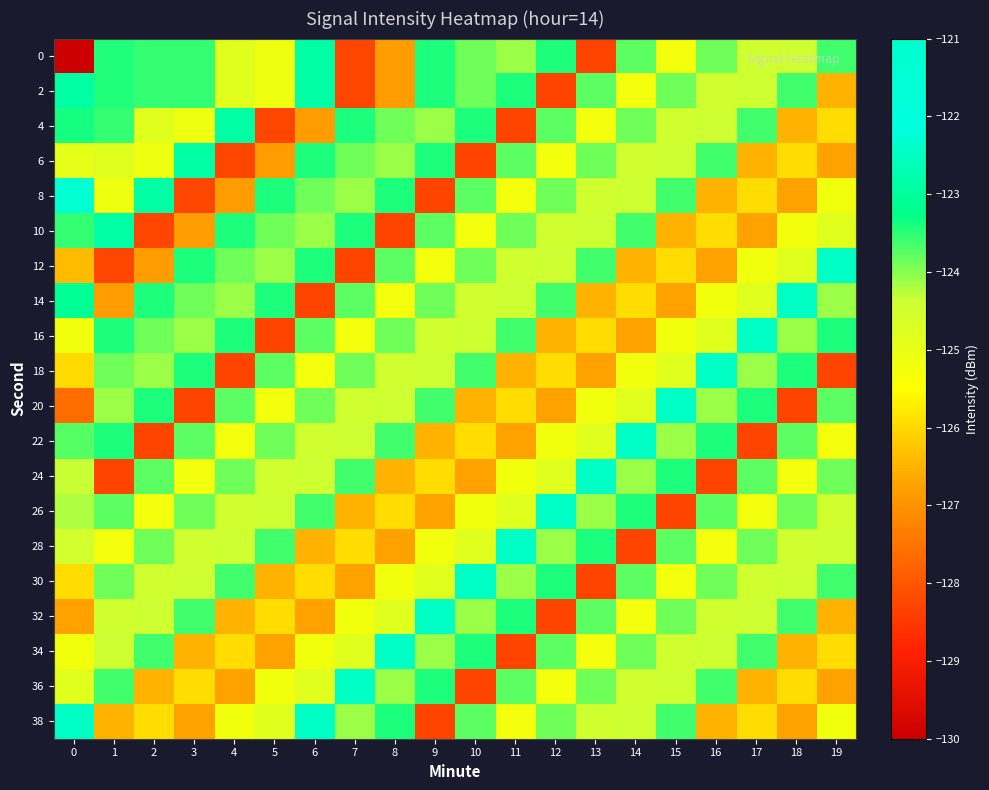

At how many categories does at least one series exceed -126?

20